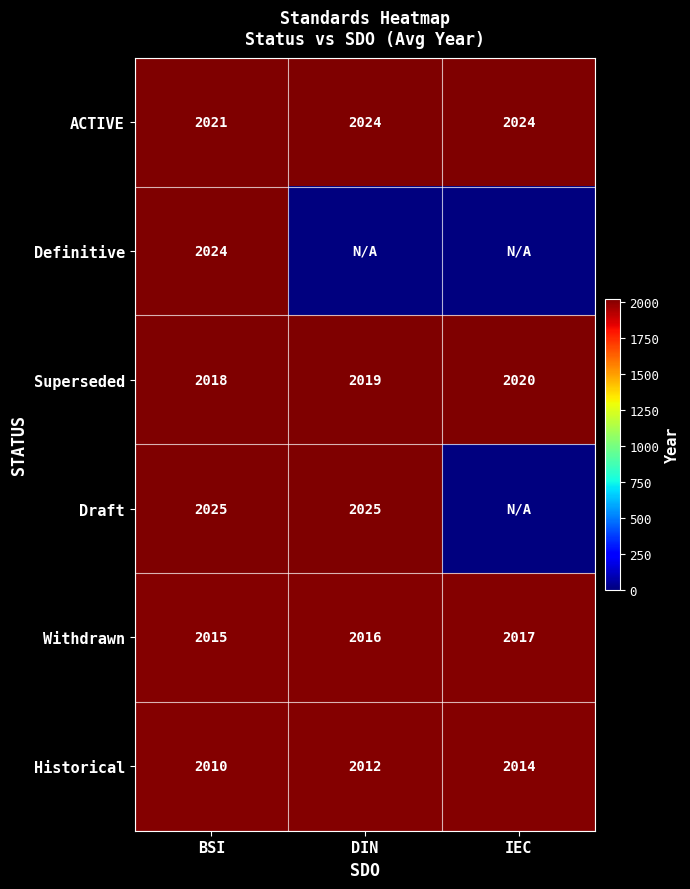

Is the value of Definitive at BSI greater than the value of Withdrawn at BSI?

Yes